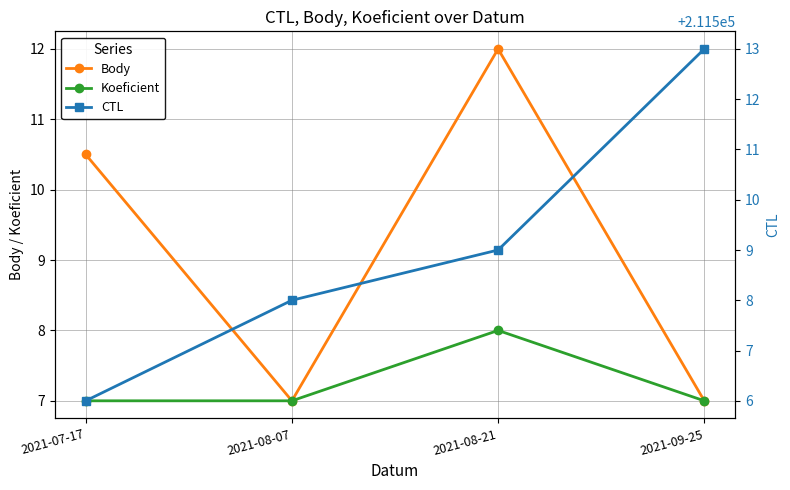

What is the spread (max minus min) of values at 2021-09-25?

211506.0